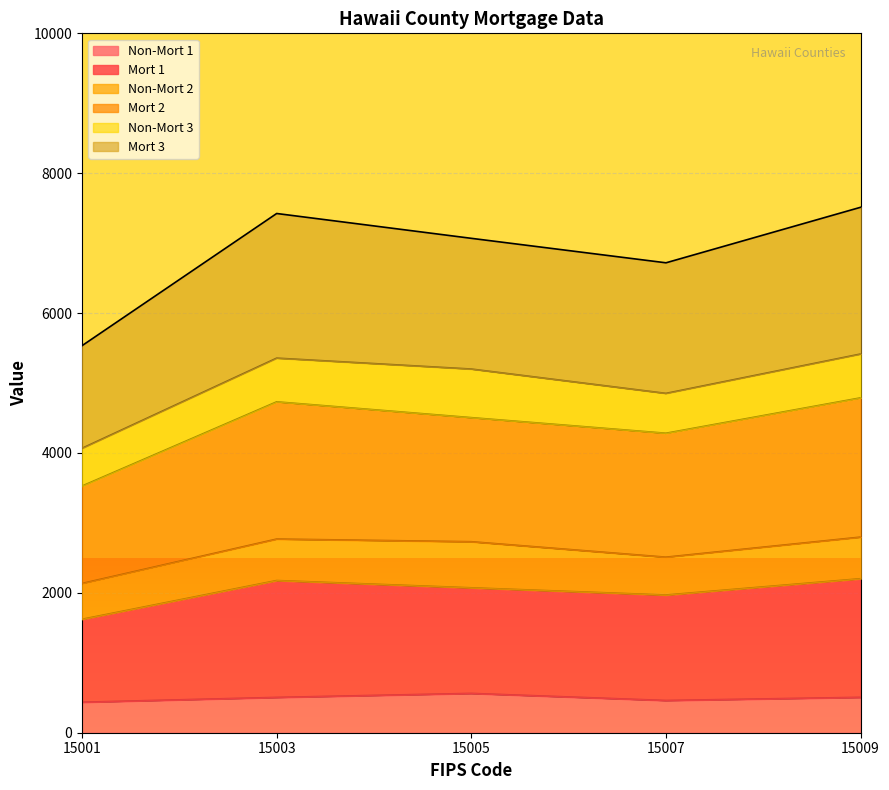

What is the total value across all series at 15003?

7424